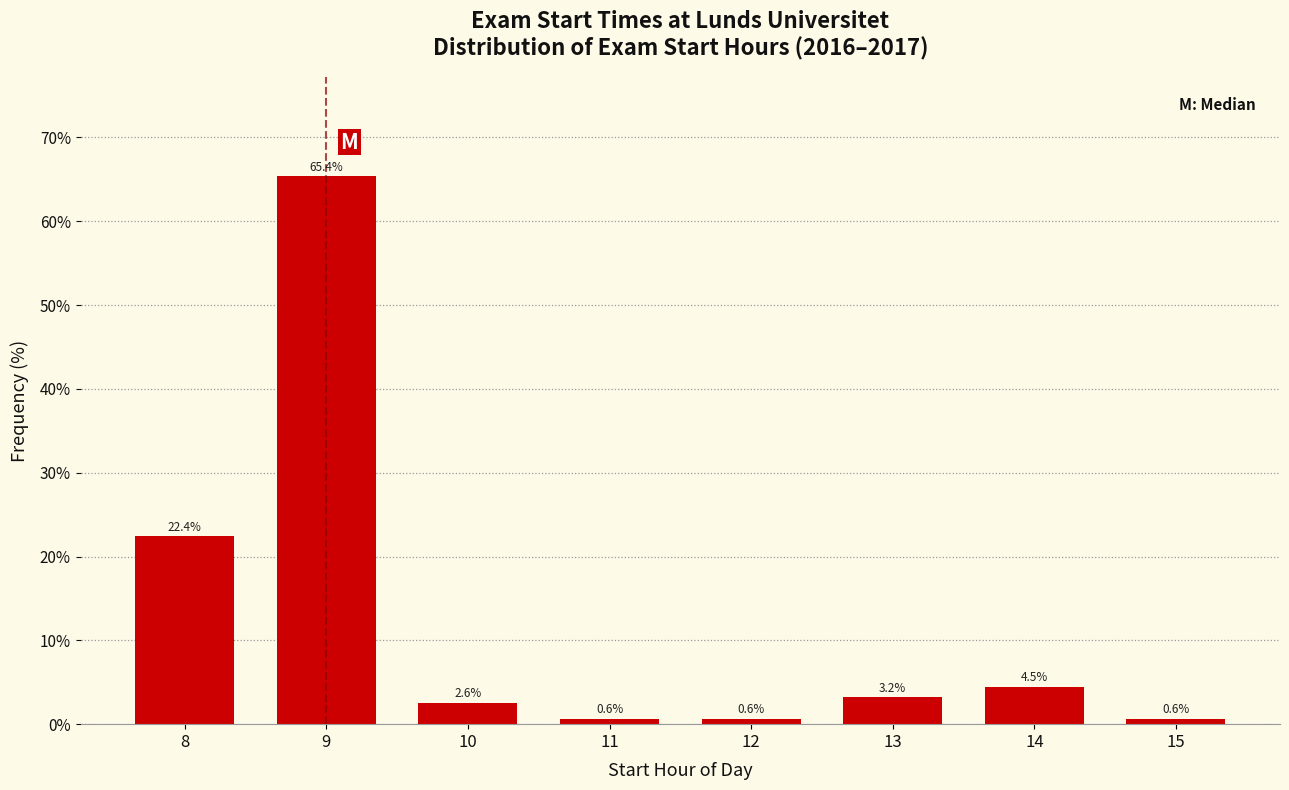

Reading right to left, extract all data points from this chart.

0.6	4.5	3.2	0.6	0.6	2.6	65.4	22.4